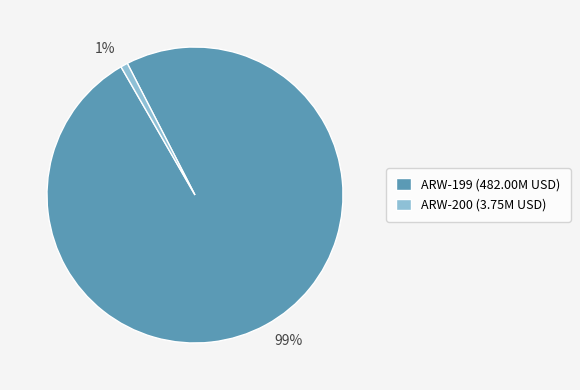

Which has a higher value, ARW-199 (482.00M USD) or ARW-200 (3.75M USD)?

ARW-199 (482.00M USD)